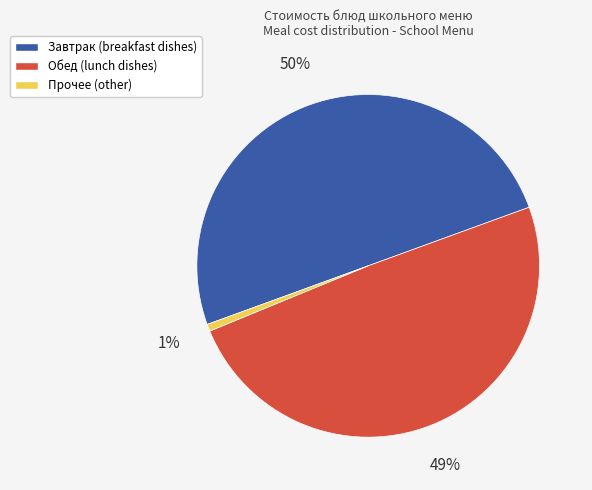

To the nearest percent, what is the difference between the largest and smallest slice percentages?

49%